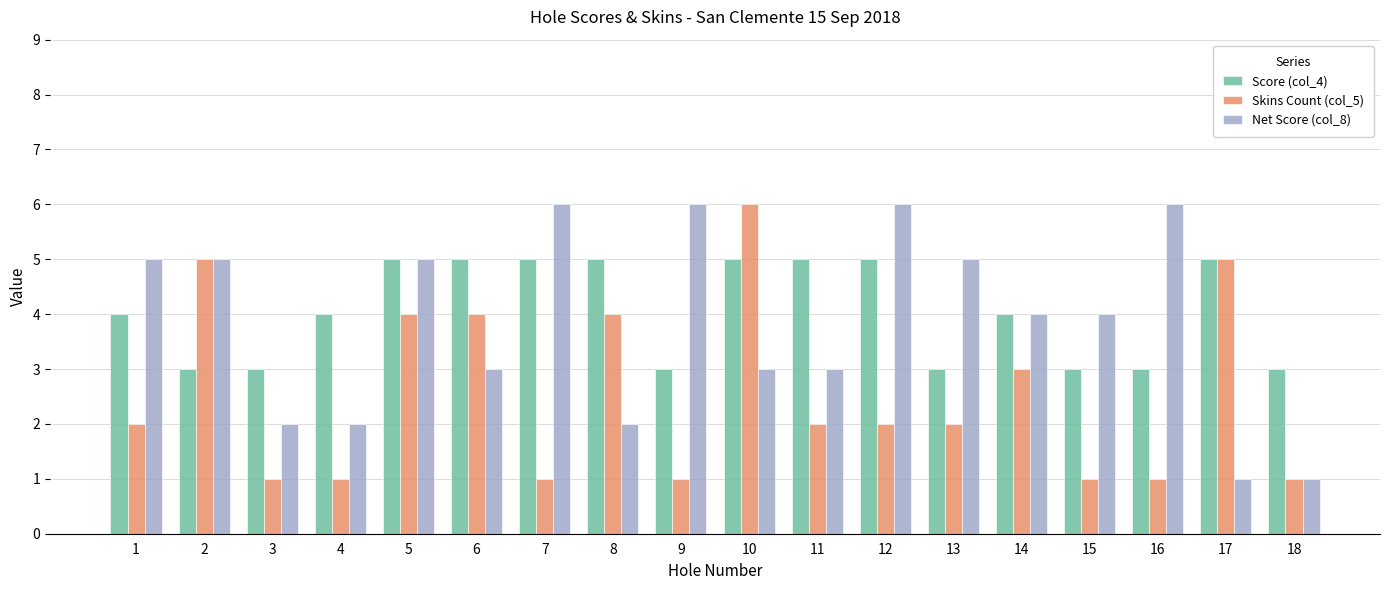

At how many categories does at least one series exceed 2?

18